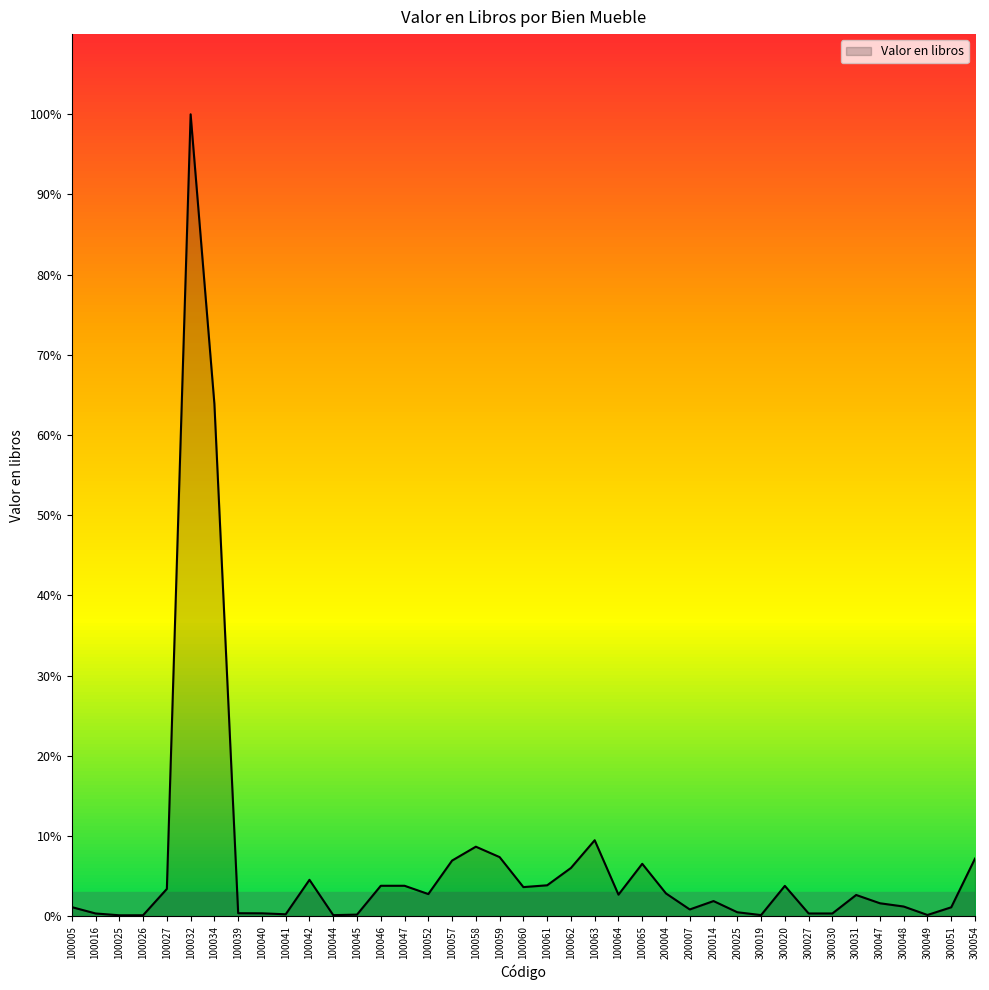

Does the chart display data point markers on the line(s)?

No